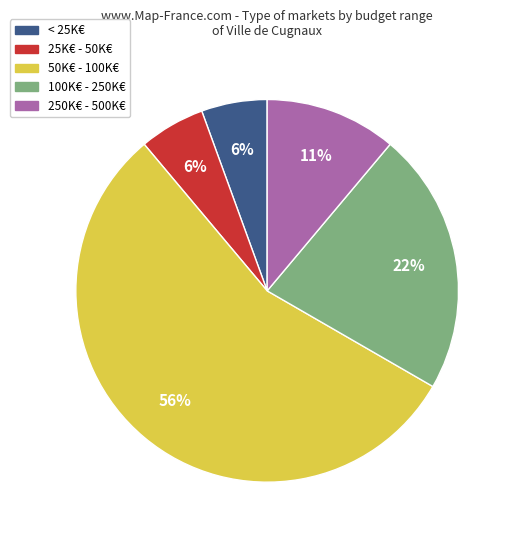

Does 50K€ - 100K€ represent more than half of the total?

Yes